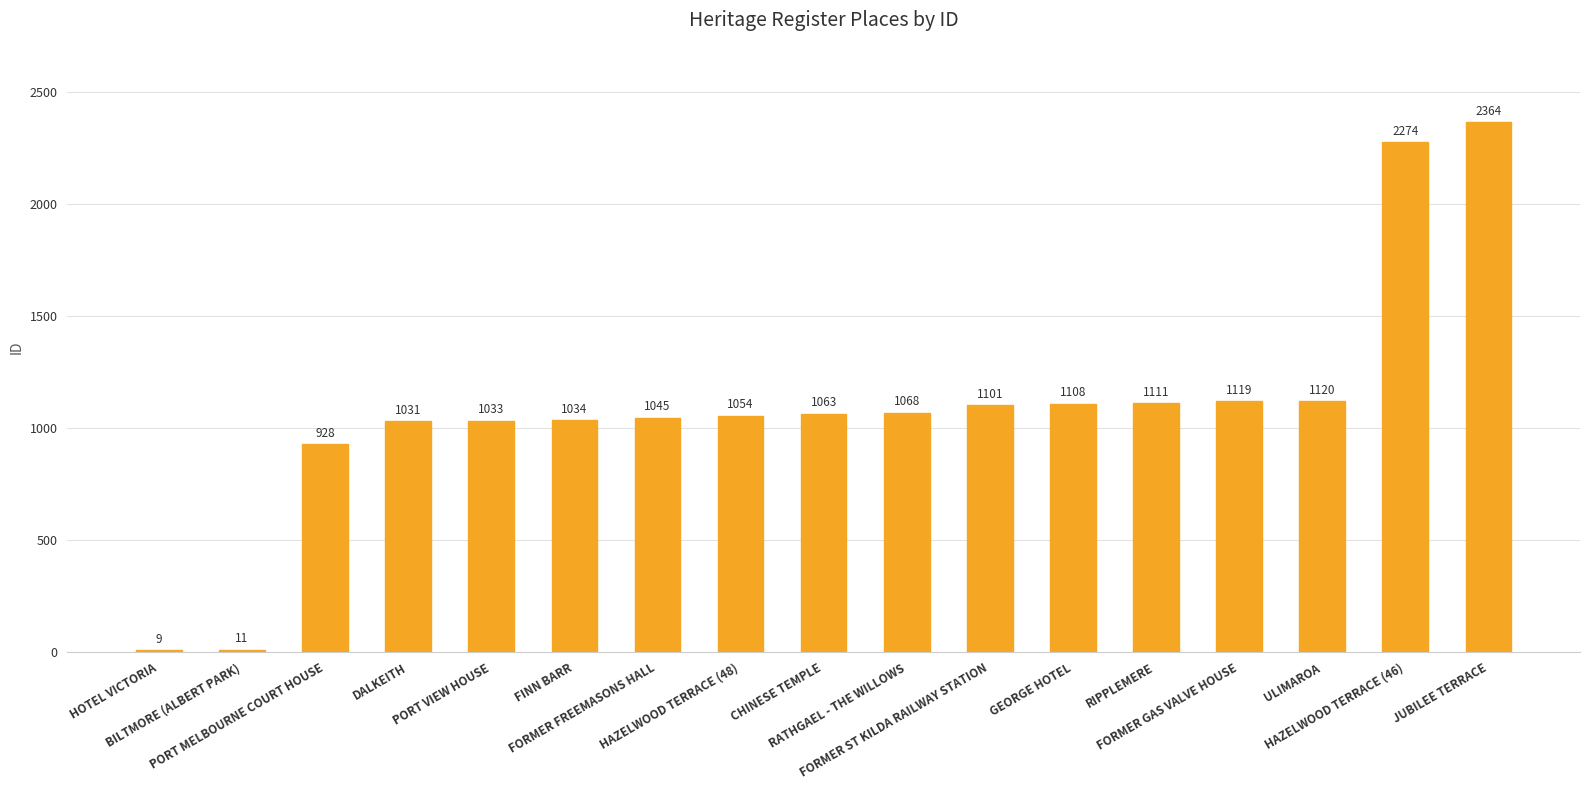

Reading left to right, list all the values displayed in this chart.

HOTEL VICTORIA=9	BILTMORE (ALBERT PARK)=11	PORT MELBOURNE COURT HOUSE=928	DALKEITH=1031	PORT VIEW HOUSE=1033	FINN BARR=1034	FORMER FREEMASONS HALL=1045	HAZELWOOD TERRACE (48)=1054	CHINESE TEMPLE=1063	RATHGAEL - THE WILLOWS=1068	FORMER ST KILDA RAILWAY STATION=1101	GEORGE HOTEL=1108	RIPPLEMERE=1111	FORMER GAS VALVE HOUSE=1119	ULIMAROA=1120	HAZELWOOD TERRACE (46)=2274	JUBILEE TERRACE=2364